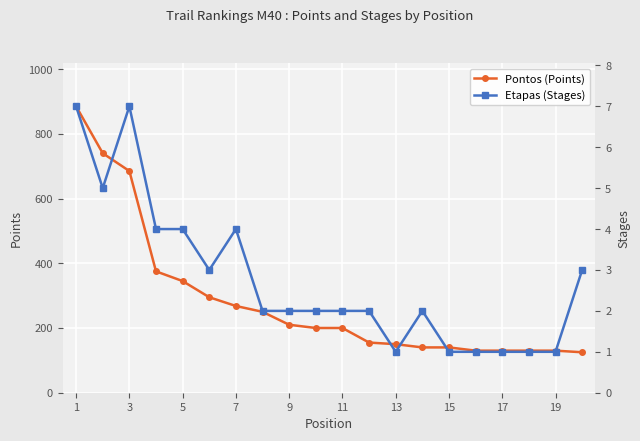

The value of Pontos (Points) at 11 is 200. True or false?

True